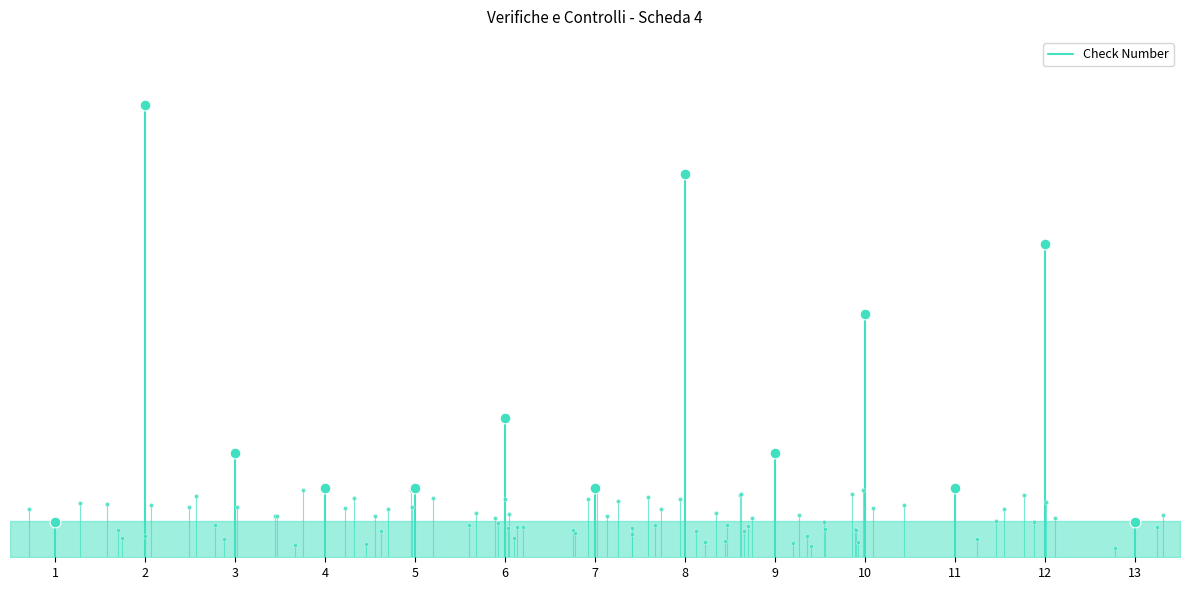

What is the change in value from 1 to 2?

+0.1